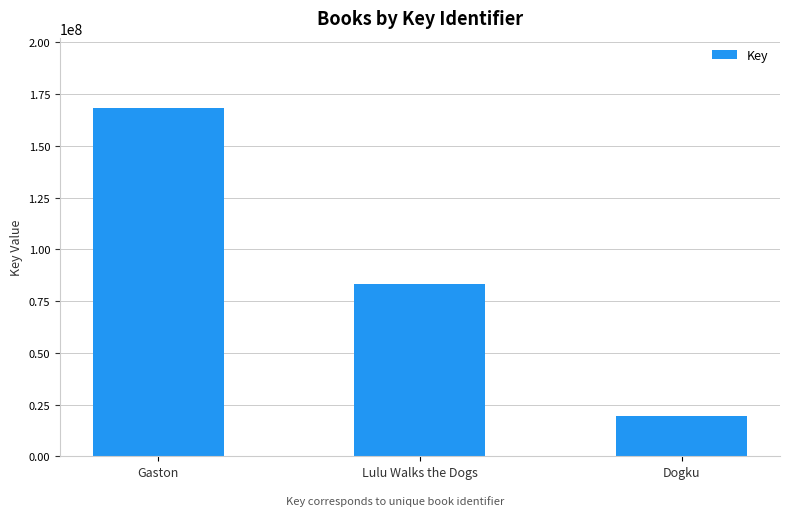

What is the sum of the values at Gaston and Dogku?

187829779